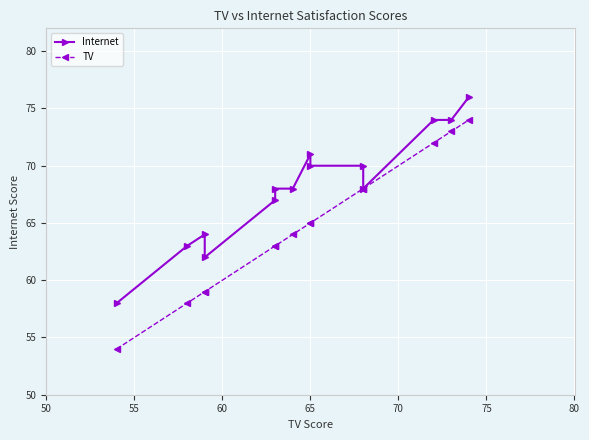

Reading left to right, extract all data points from this chart.

Internet: 58	63	64	62	67	68	68	71	70	70	68	74	74	76
TV: 54	58	59	59	63	63	64	65	65	68	68	72	73	74